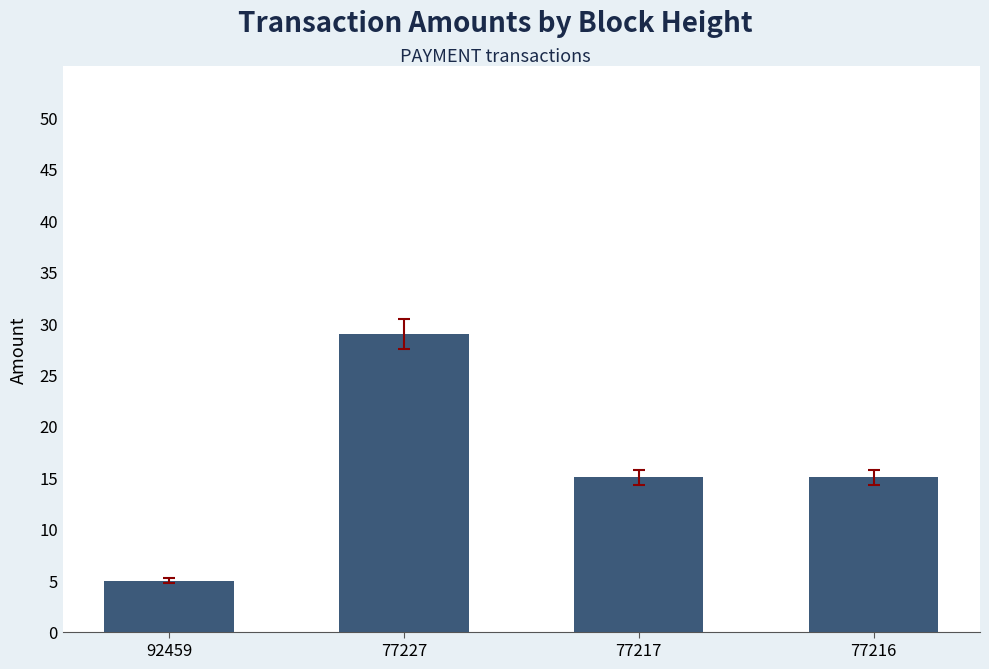

Read the value at 77227.

29.0